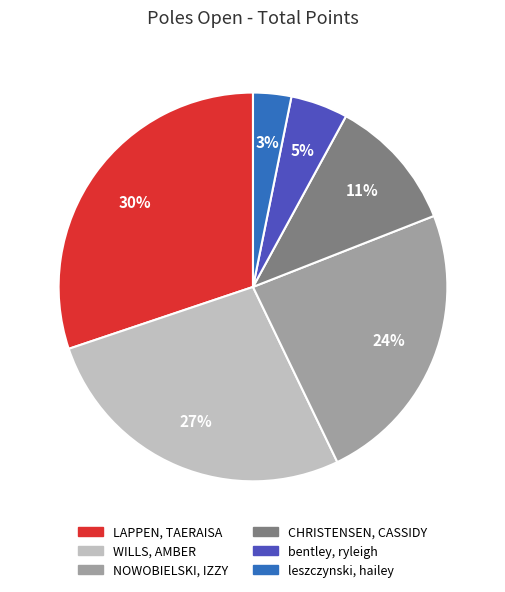

To the nearest percent, what is the average slice percentage?

17%